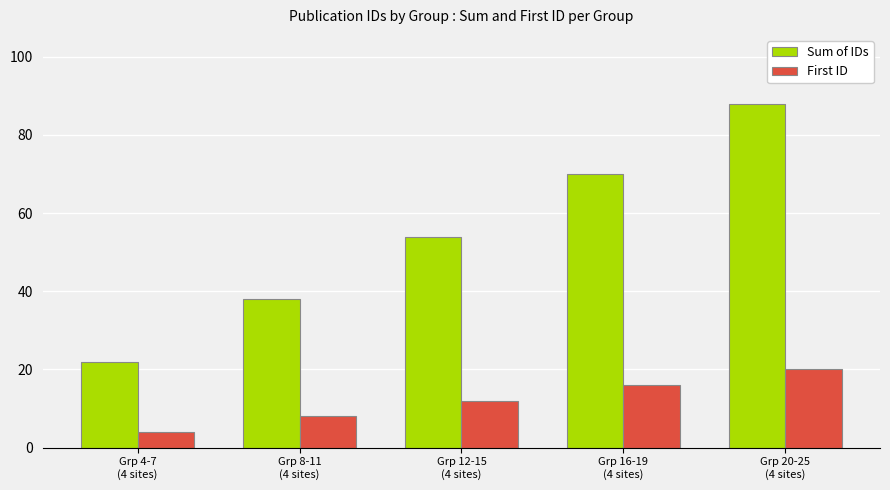

What is the lowest value of the Sum of IDs series?

22